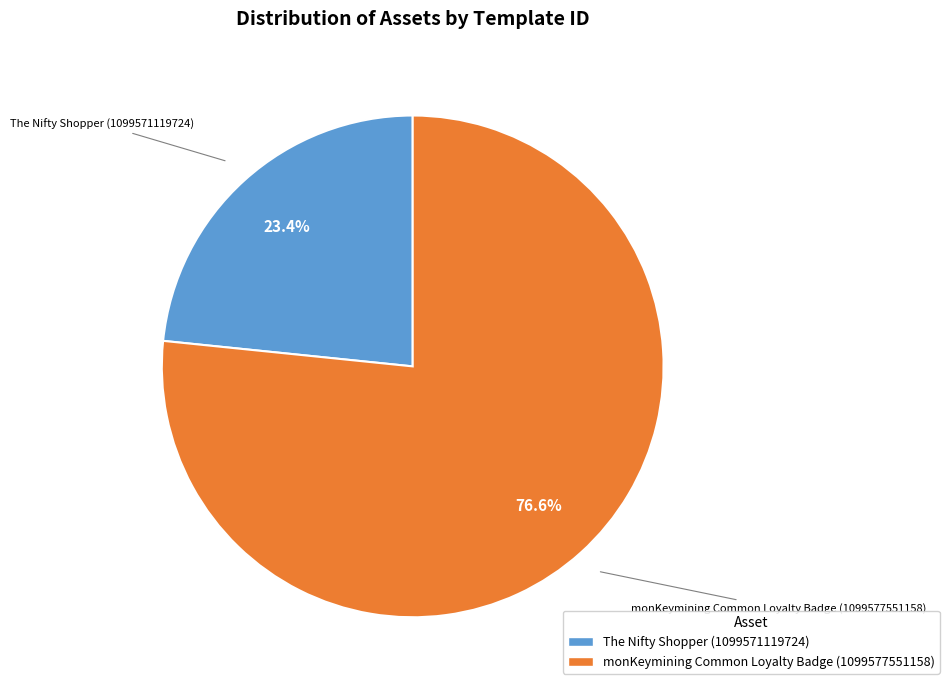

What is the largest slice in the pie chart?

monKeymining Common Loyalty Badge (1099577551158)